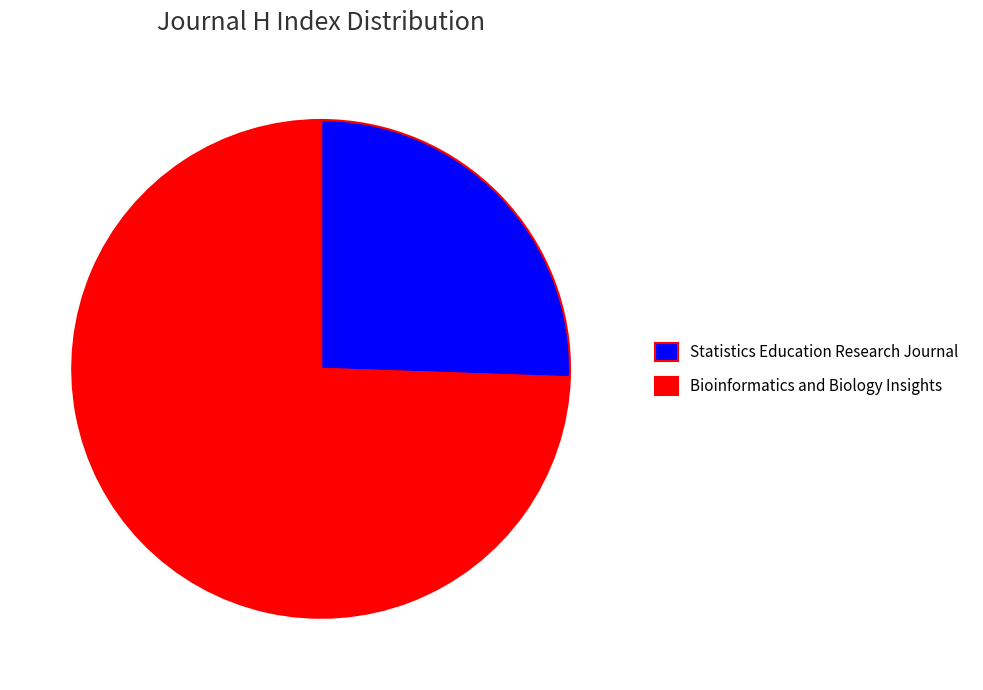

Rank the categories by value from highest to lowest.

Bioinformatics and Biology Insights, Statistics Education Research Journal